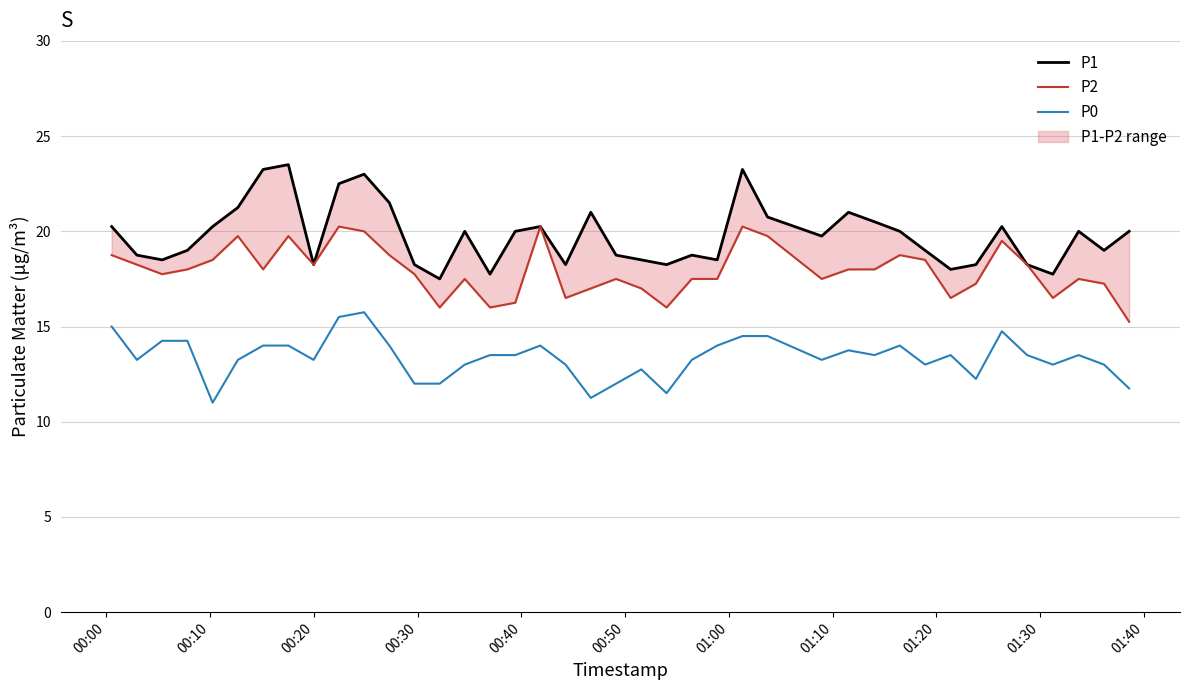

How many lines are shown in the chart?

3